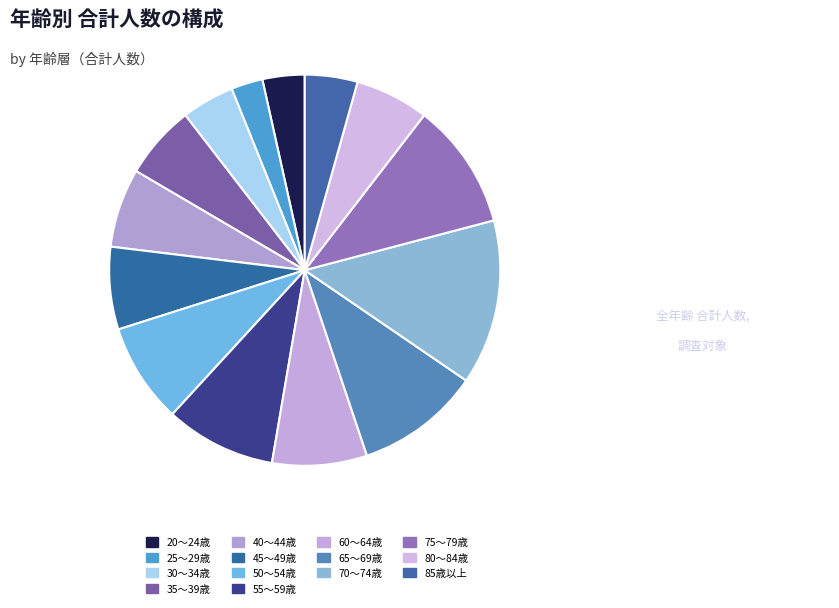

What is the smallest slice in the pie chart?

25～29歳